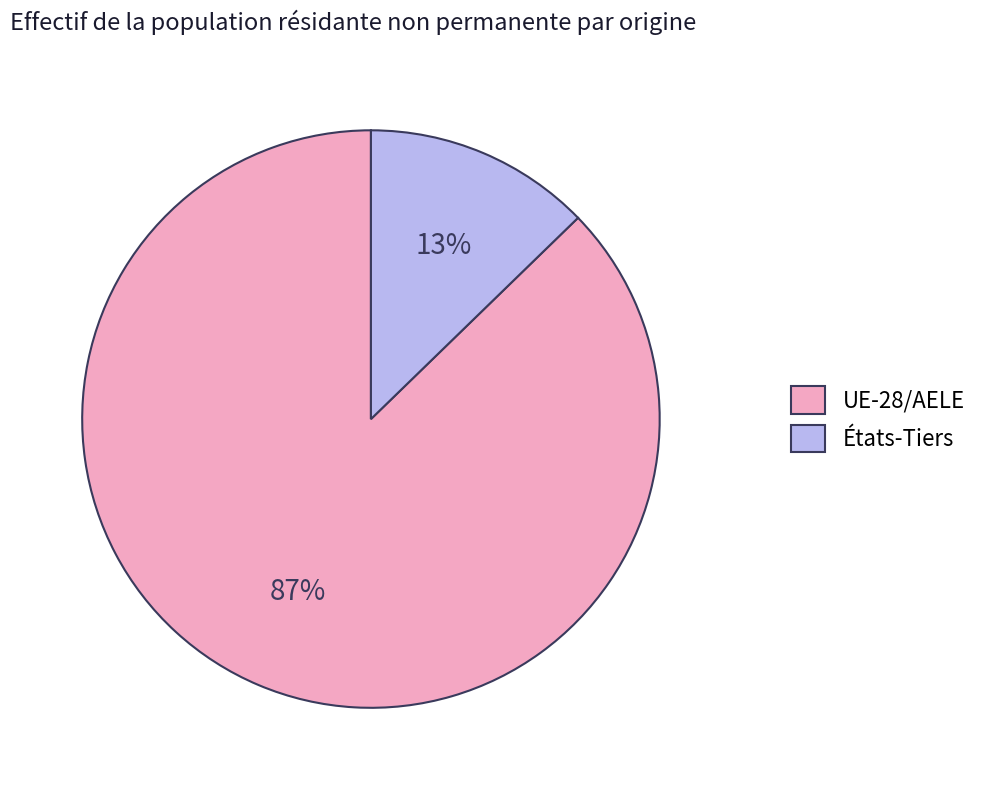

How many slices are in this pie chart?

2